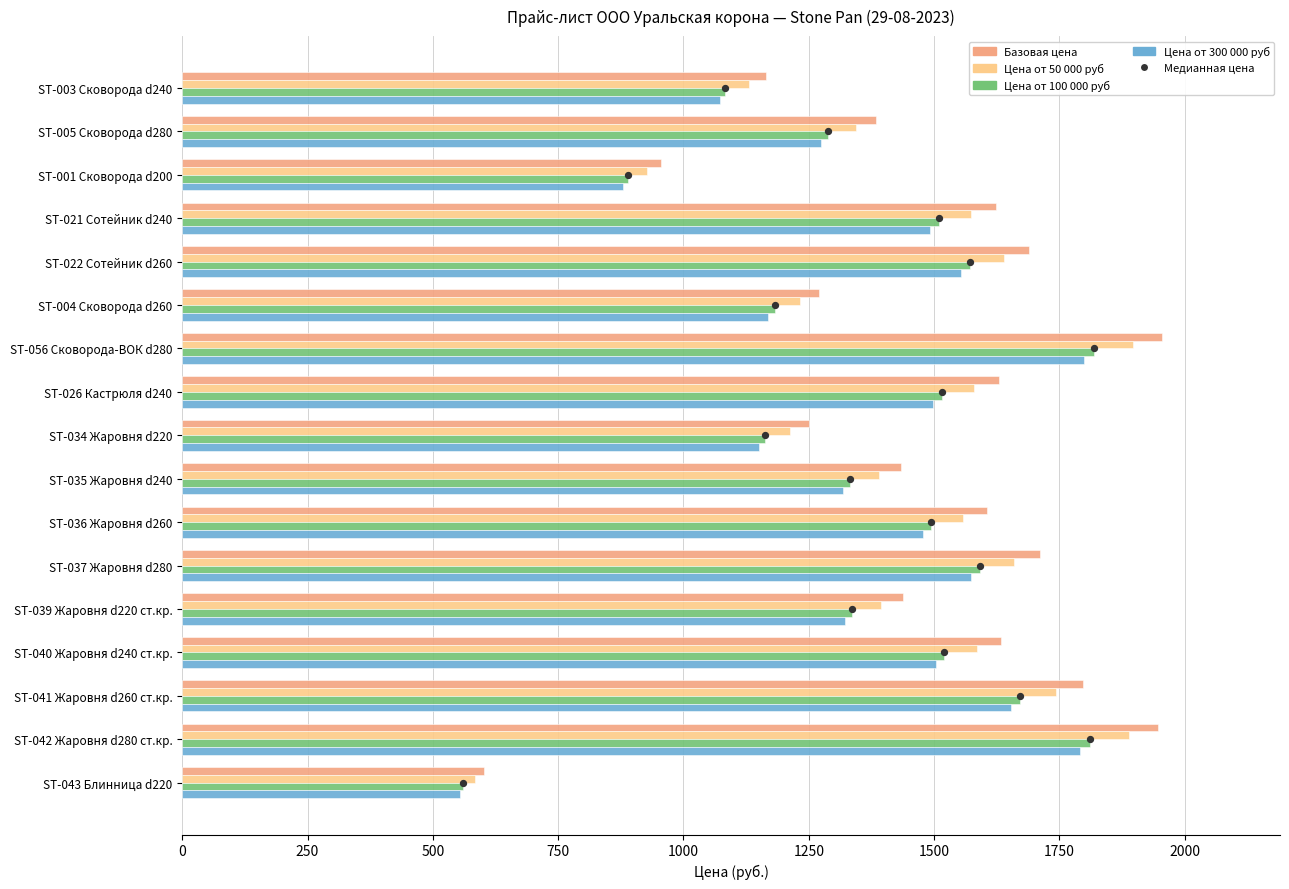

What are all the series names shown in the legend?

Базовая цена, Цена от 50 000 руб, Цена от 100 000 руб, Цена от 300 000 руб, Медианная цена